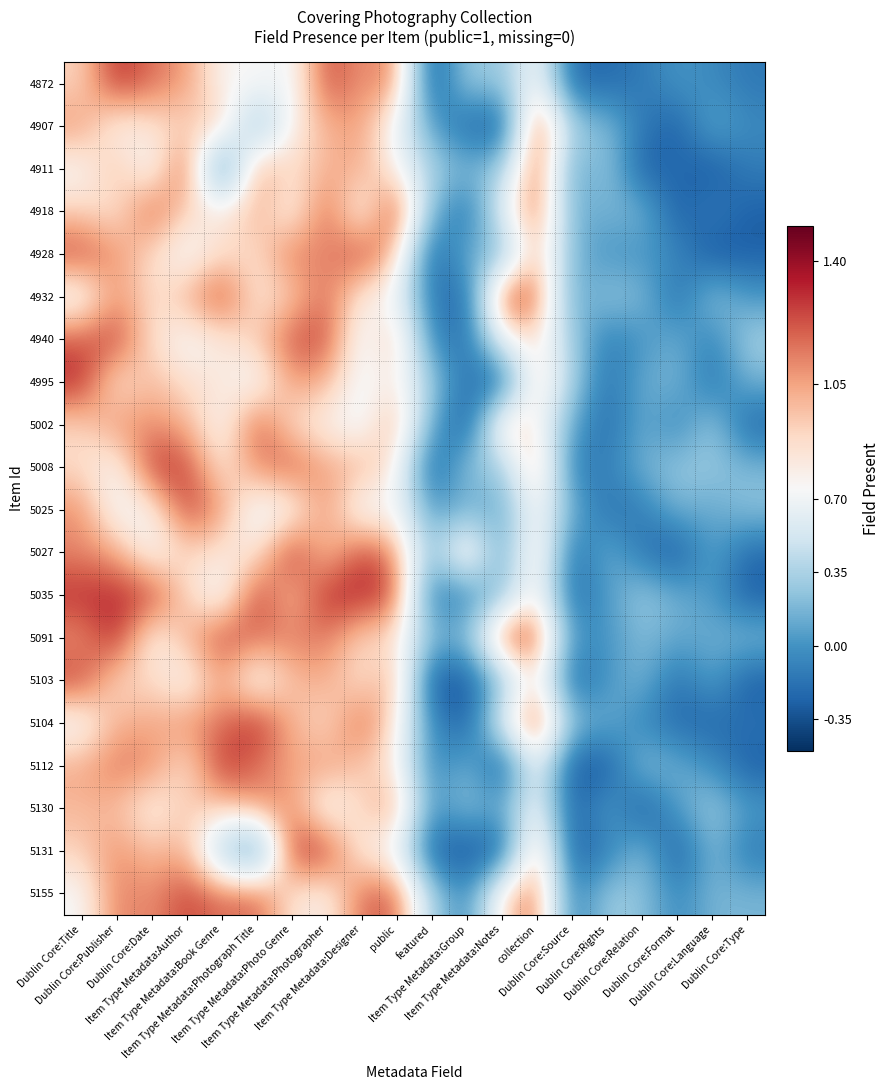

Count the number of categories in the chart.

20